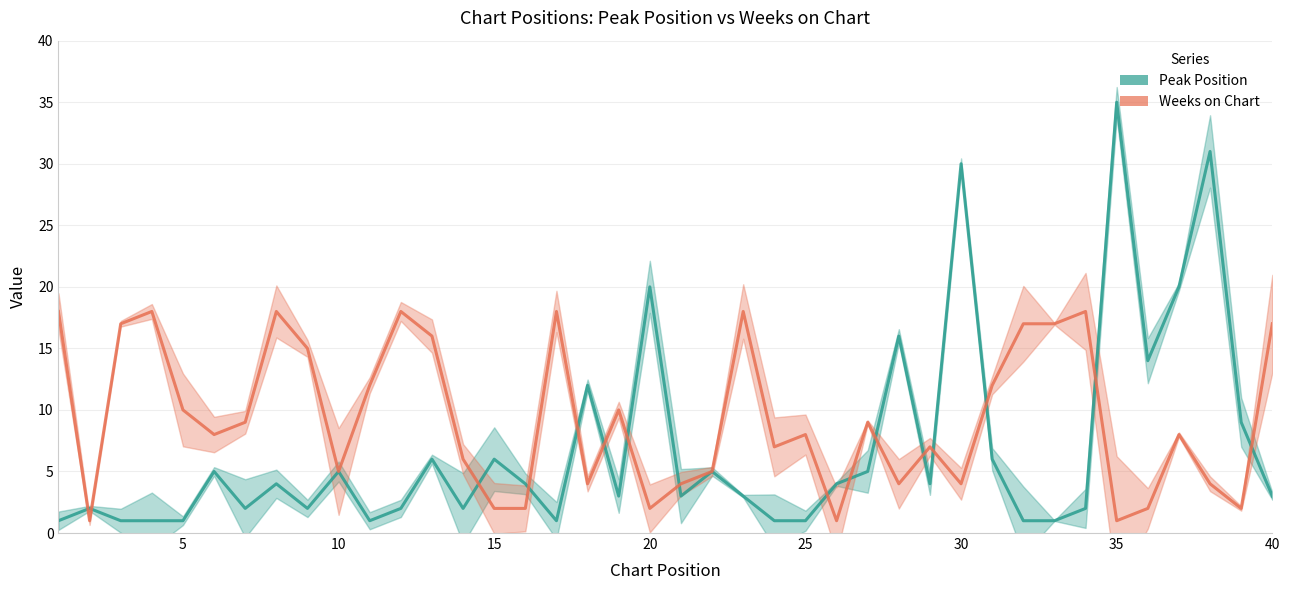

What are all the series names shown in the legend?

Peak Position, Weeks on Chart